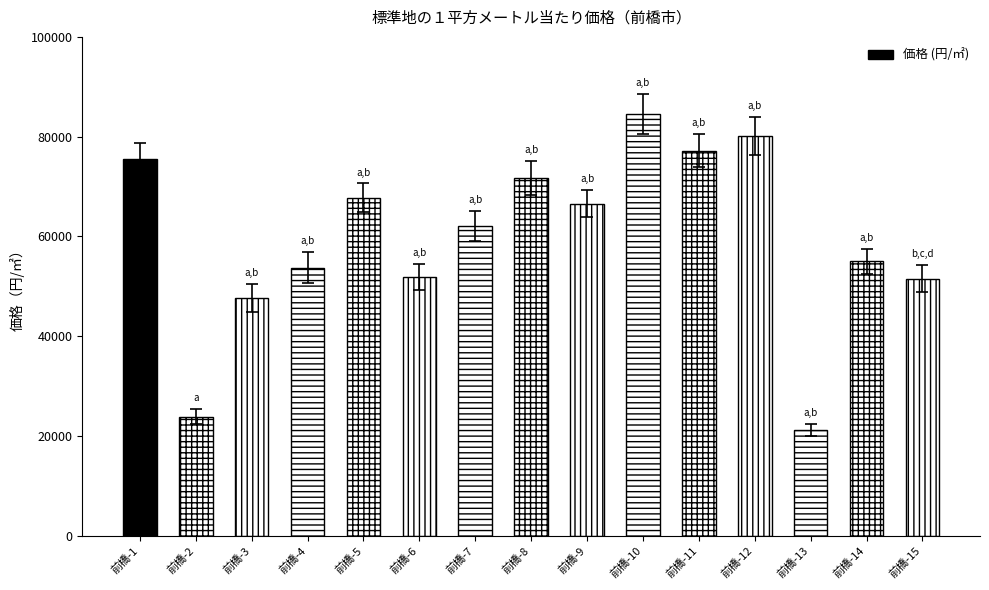

What is the smallest value displayed?

21200